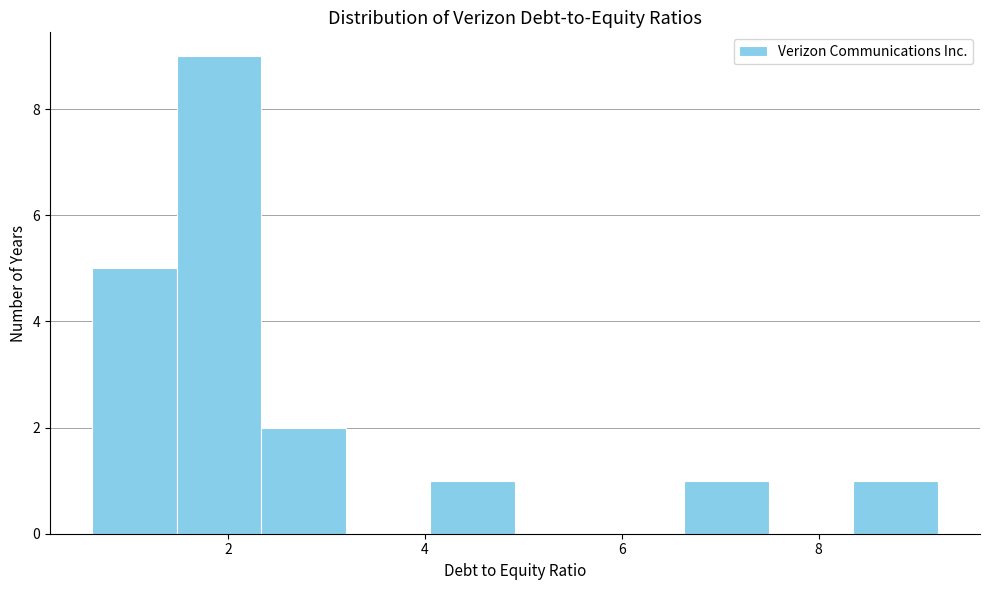

Reading left to right, transcribe this chart: for each bar, give the range it covers on the x-axis and its height. Neither the bar edges nor the heights are printed on the chart, so give them approximately, as read against the axes.

0.6 to 1.4: 5
1.4 to 2.4: 9
2.4 to 3.2: 2
3.2 to 4.0: 0
4.0 to 5.0: 1
5.0 to 5.8: 0
5.8 to 6.6: 0
6.6 to 7.4: 1
7.4 to 8.4: 0
8.4 to 9.2: 1